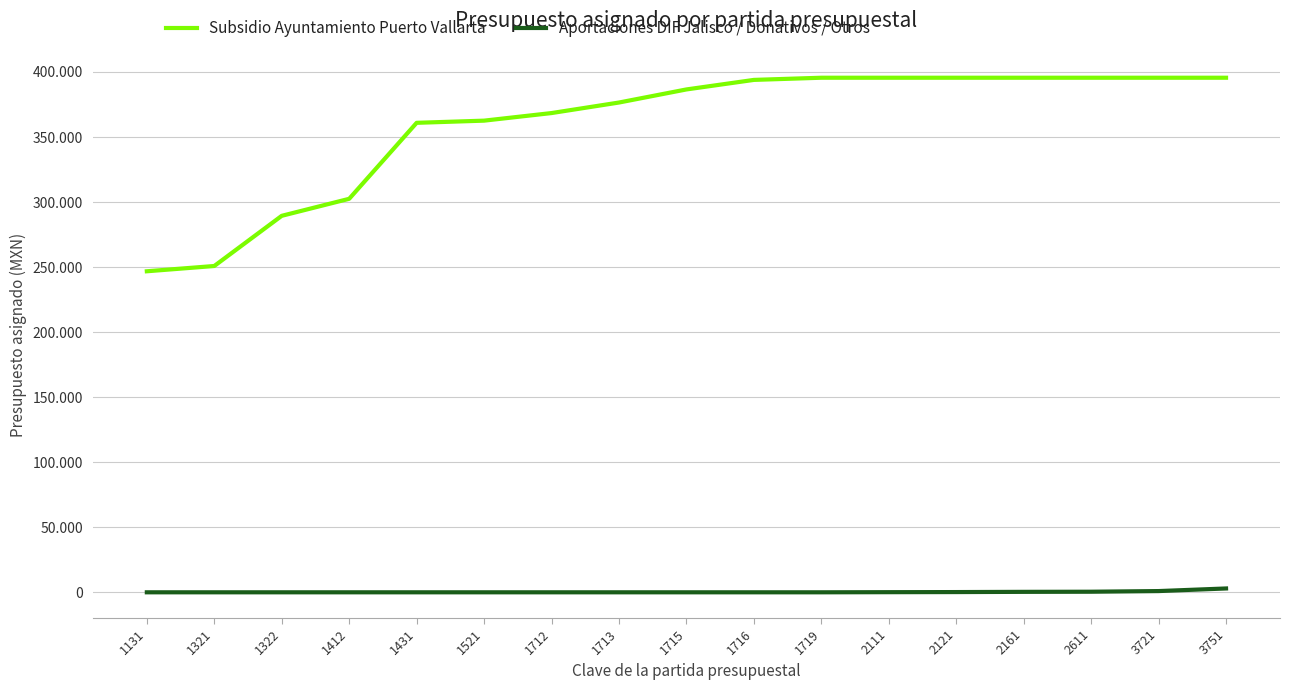

Between 1521 and 1716, which series saw the biggest shift?

Subsidio Ayuntamiento Puerto Vallarta